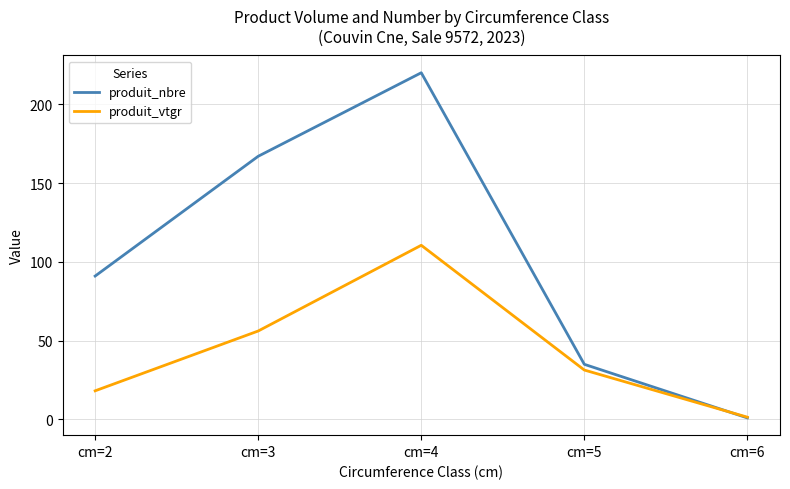

At how many categories does at least one series exceed 87?

3